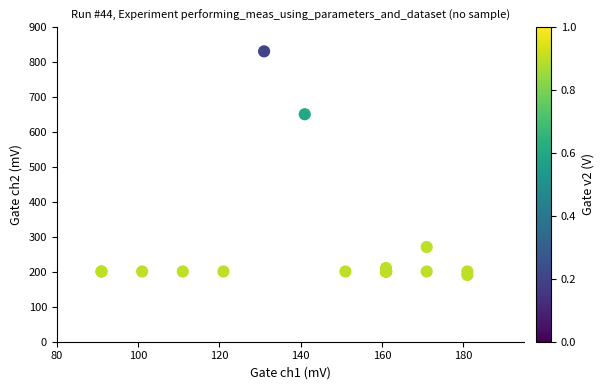

What Y value in the scatter plot is closest to 511?

651